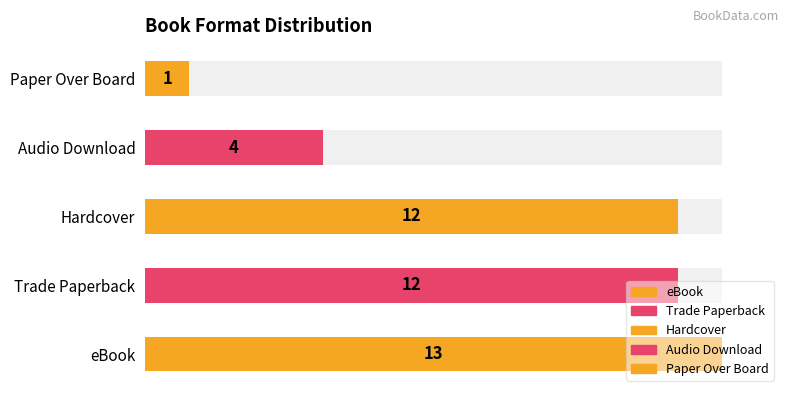

The chart shows a value of 1 at eBook. True or false?

False